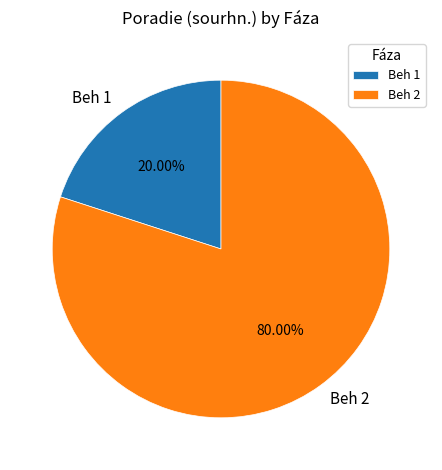

To the nearest percent, what portion does Beh 1 represent?

20%